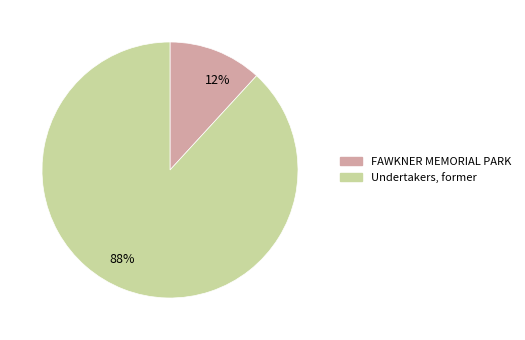

To the nearest percent, what percentage of the pie is FAWKNER MEMORIAL PARK?

12%